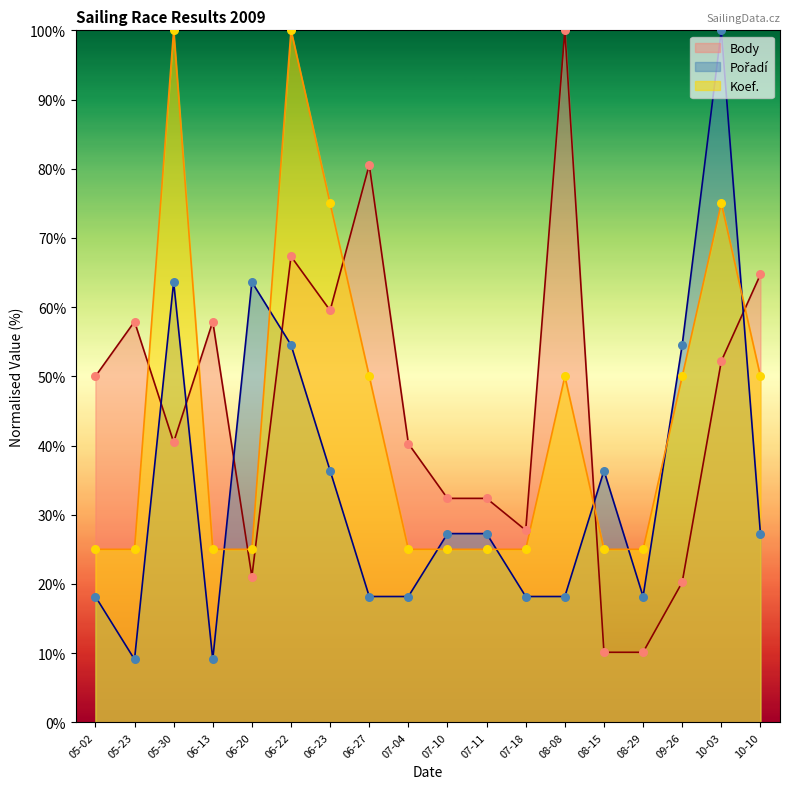

Which series reaches the maximum Y coordinate?

Body